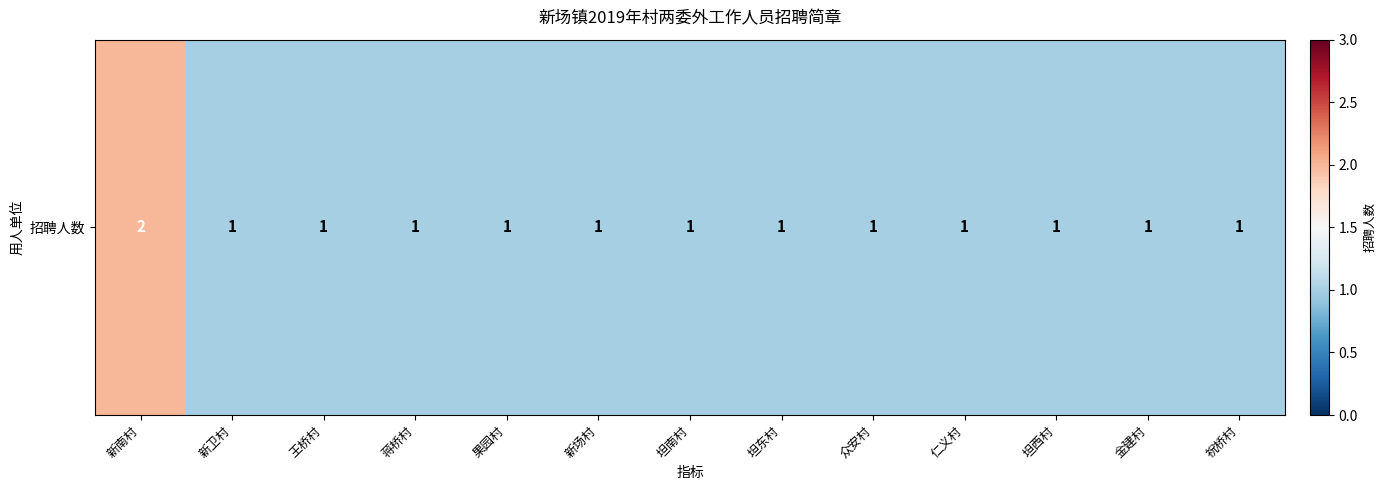

Which has a higher value, 祝桥村 or 新卫村?

祝桥村